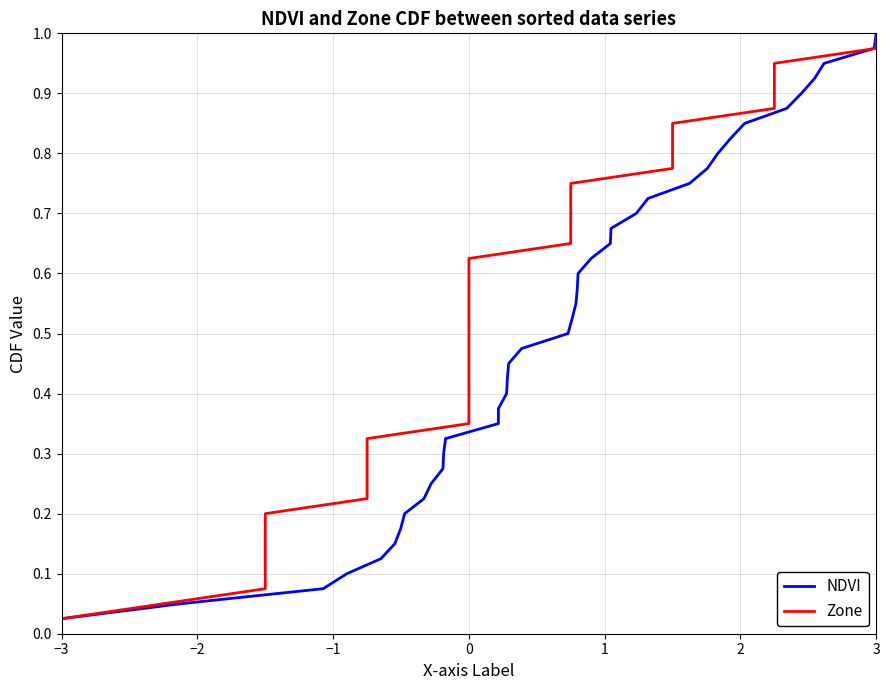

Which category has the lowest value in the NDVI series?

−3